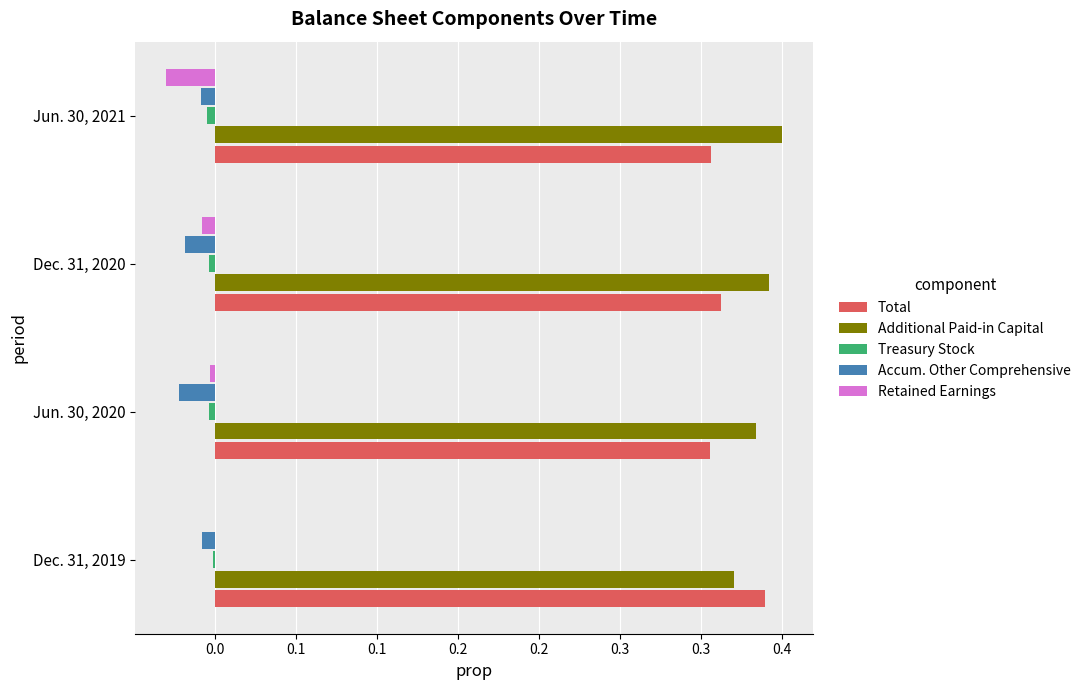

Count the Total values in the range 0 to 1.

4